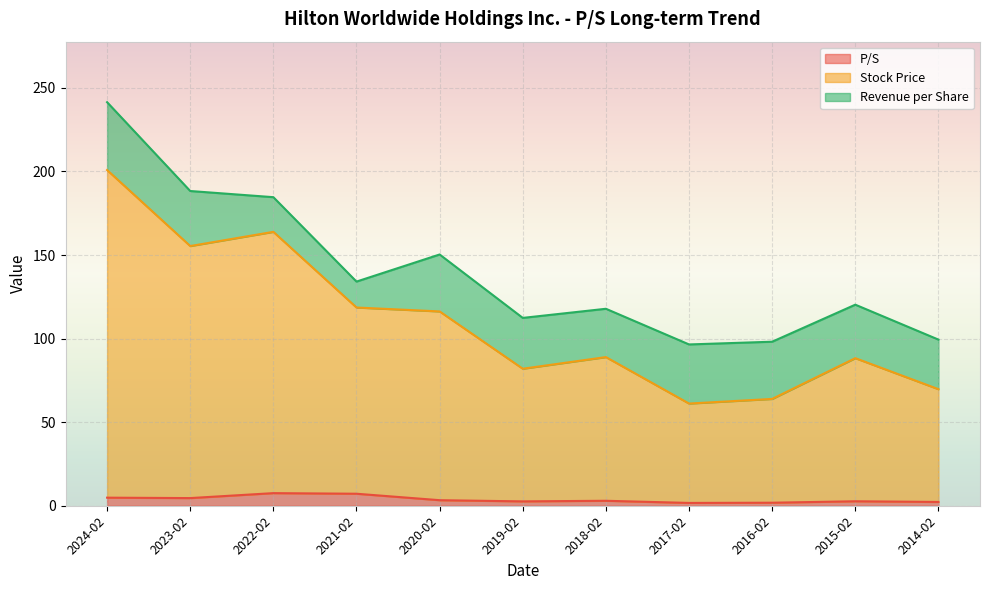

The value of Stock Price at 2022-02 is 71.5. True or false?

False